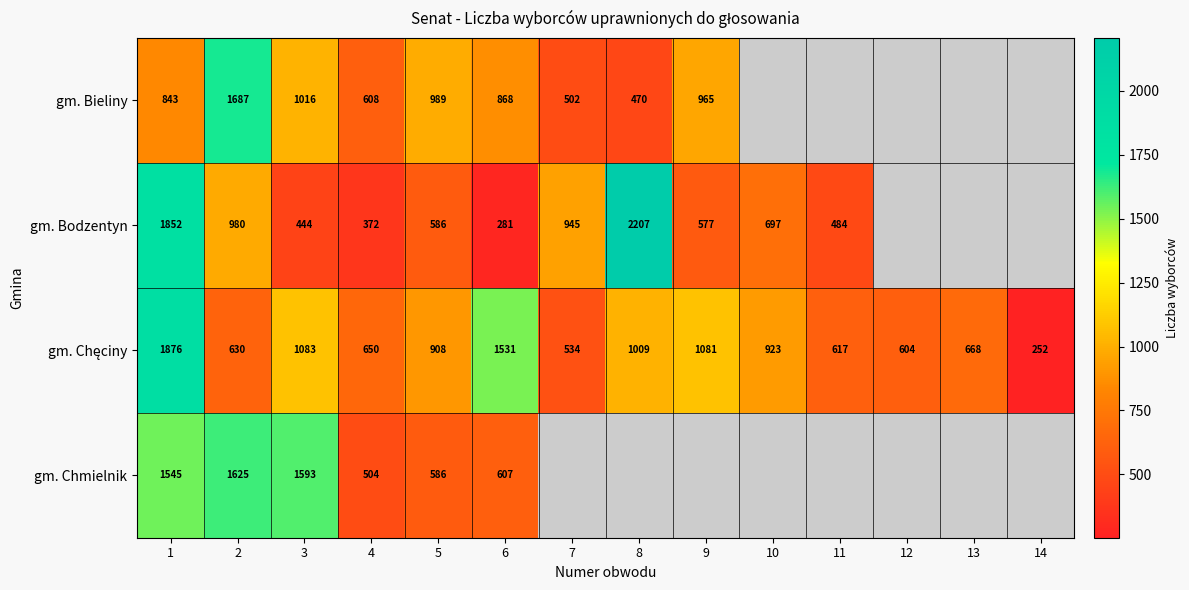

The gm. Bodzentyn series shows 2207 at 8. True or false?

True